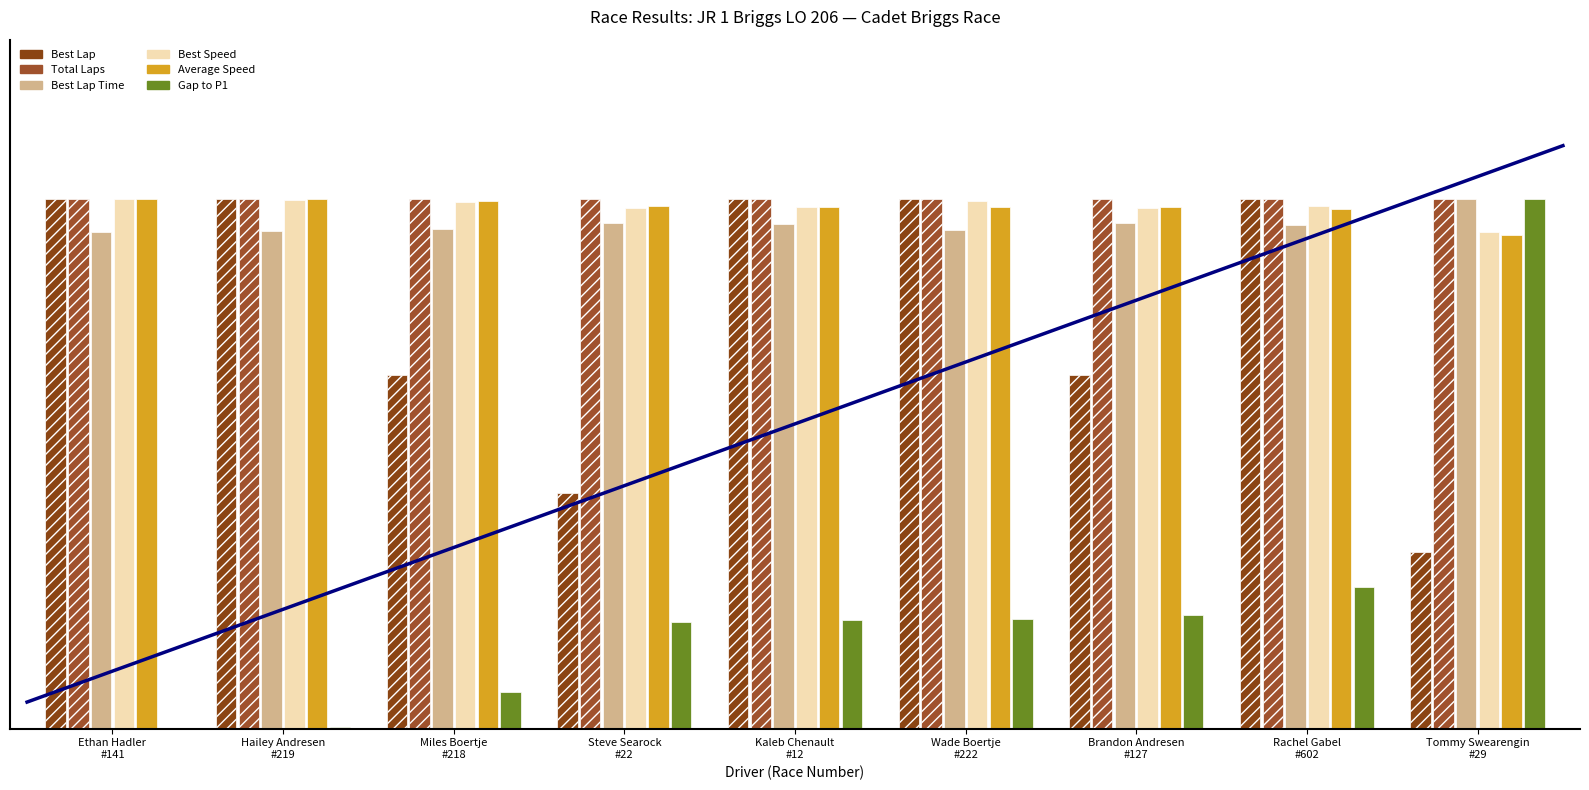

Reading left to right, list all the values displayed in this chart.

Best Lap: Ethan Hadler
#141=100.0	Hailey Andresen
#219=100.0	Miles Boertje
#218=66.7	Steve Searock
#22=44.4	Kaleb Chenault
#12=100.0	Wade Boertje
#222=100.0	Brandon Andresen
#127=66.7	Rachel Gabel
#602=100.0	Tommy Swearengin
#29=33.3
Total Laps: Ethan Hadler
#141=100.0	Hailey Andresen
#219=100.0	Miles Boertje
#218=100.0	Steve Searock
#22=100.0	Kaleb Chenault
#12=100.0	Wade Boertje
#222=100.0	Brandon Andresen
#127=100.0	Rachel Gabel
#602=100.0	Tommy Swearengin
#29=100.0
Best Lap Time: Ethan Hadler
#141=93.7	Hailey Andresen
#219=93.9	Miles Boertje
#218=94.3	Steve Searock
#22=95.4	Kaleb Chenault
#12=95.3	Wade Boertje
#222=94.2	Brandon Andresen
#127=95.4	Rachel Gabel
#602=95.0	Tommy Swearengin
#29=100.0
Best Speed: Ethan Hadler
#141=100.0	Hailey Andresen
#219=99.7	Miles Boertje
#218=99.4	Steve Searock
#22=98.2	Kaleb Chenault
#12=98.4	Wade Boertje
#222=99.5	Brandon Andresen
#127=98.2	Rachel Gabel
#602=98.6	Tommy Swearengin
#29=93.7
Average Speed: Ethan Hadler
#141=100.0	Hailey Andresen
#219=100.0	Miles Boertje
#218=99.5	Steve Searock
#22=98.5	Kaleb Chenault
#12=98.5	Wade Boertje
#222=98.5	Brandon Andresen
#127=98.4	Rachel Gabel
#602=98.1	Tommy Swearengin
#29=93.1
Gap to P1: Ethan Hadler
#141=0.0	Hailey Andresen
#219=0.3	Miles Boertje
#218=7.0	Steve Searock
#22=20.1	Kaleb Chenault
#12=20.5	Wade Boertje
#222=20.7	Brandon Andresen
#127=21.4	Rachel Gabel
#602=26.7	Tommy Swearengin
#29=100.0